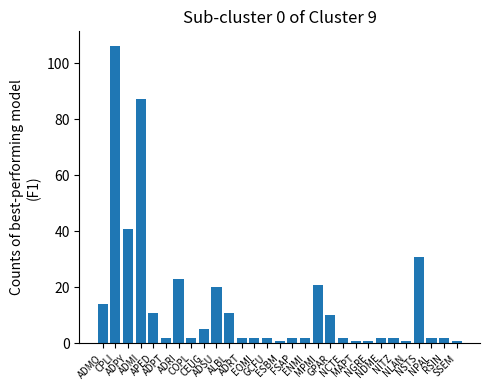

What is the sum of all values?

409